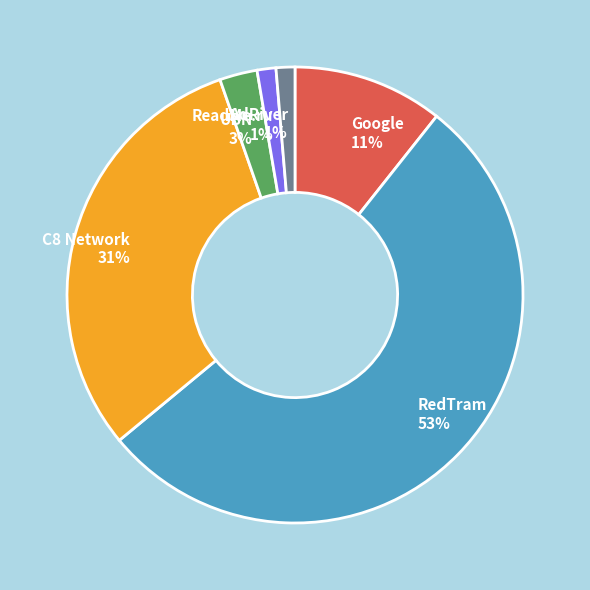

To the nearest percent, what percentage of the pie is UBN?

3%